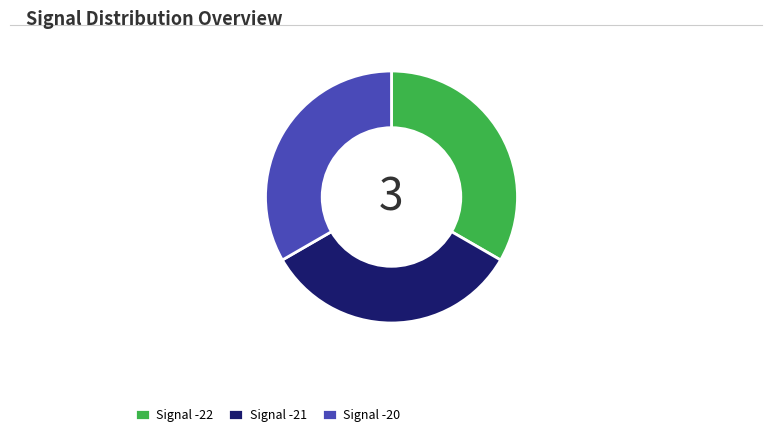

What is the ratio of the value at Signal -22 to the value at Signal -21?

1.0